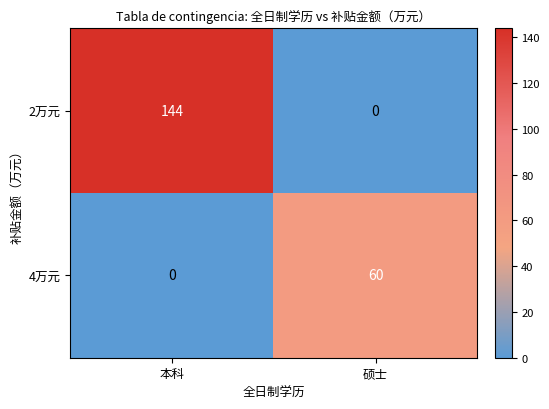

List the series in order of their peak value, lowest first.

4万元, 2万元